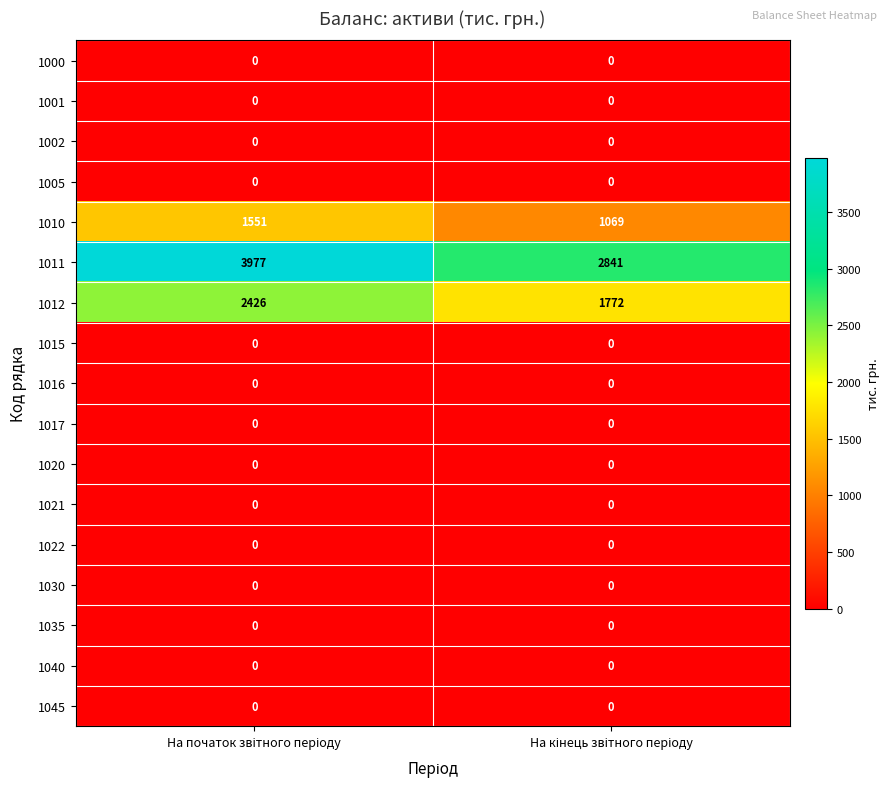

What is the maximum value shown in the chart?

3977